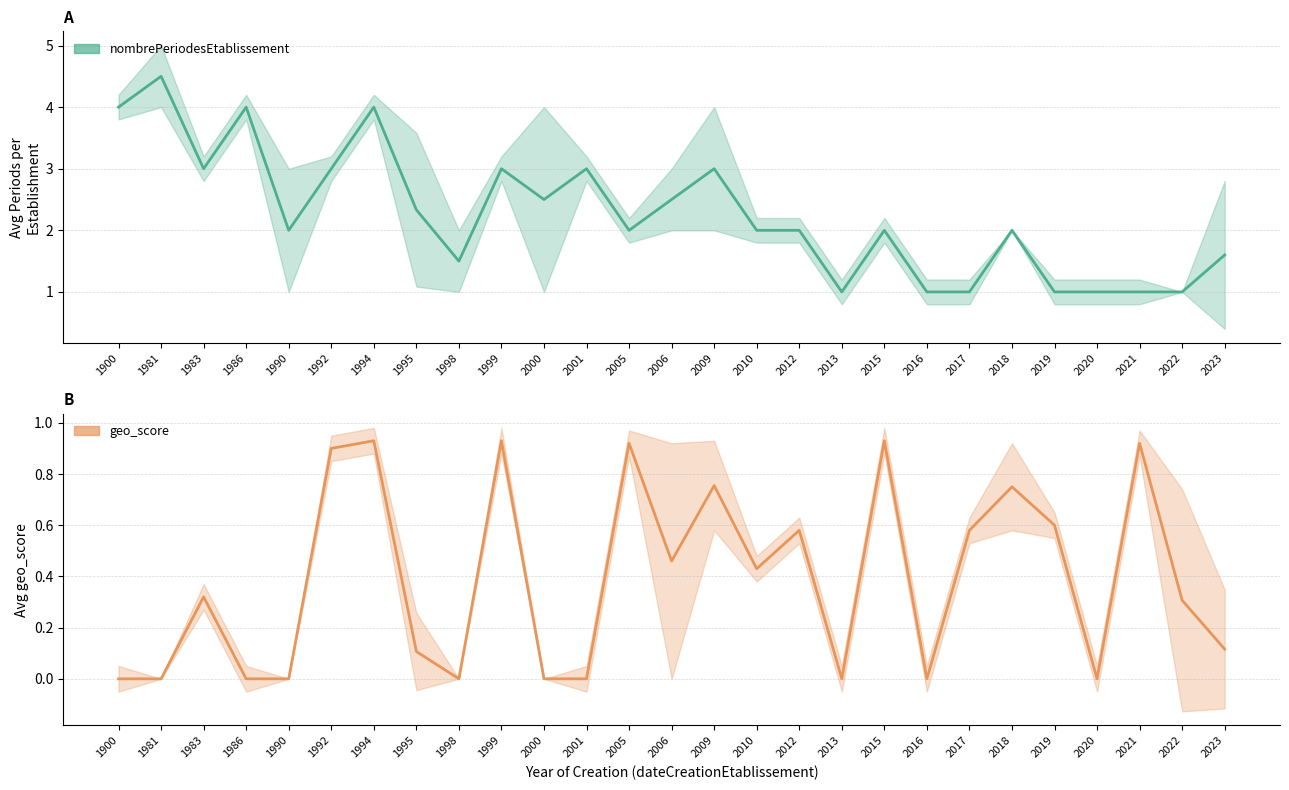

Reading right to left, what are all the values shown in this chart?

nombrePeriodesEtablissement: 1.6	1.0	1.0	1.0	1.0	2.0	1.0	1.0	2.0	1.0	2.0	2.0	3.0	2.5	2.0	3.0	2.5	3.0	1.5	2.3	4.0	3.0	2.0	4.0	3.0	4.5	4.0
geo_score: 0.1	0.3	0.9	0.0	0.6	0.8	0.6	0.0	0.9	0.0	0.6	0.4	0.8	0.5	0.9	0.0	0.0	0.9	0.0	0.1	0.9	0.9	0.0	0.0	0.3	0.0	0.0